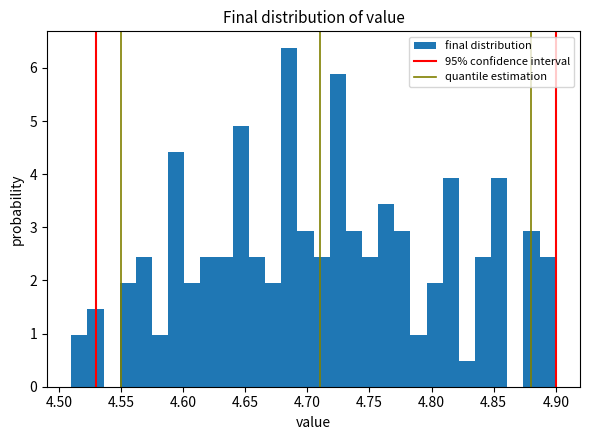

Around what value on the x-axis is the tallest bar? Give the approximate position of its centre, as read against the axis.

4.685